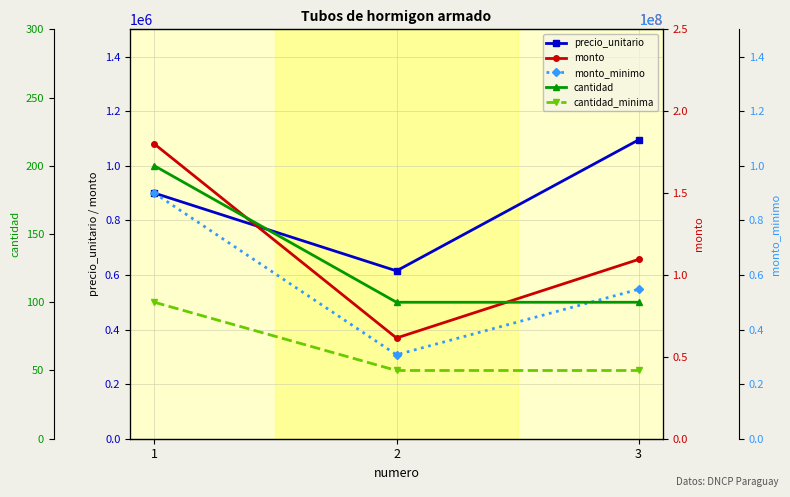

Does the chart display data point markers on the line(s)?

Yes